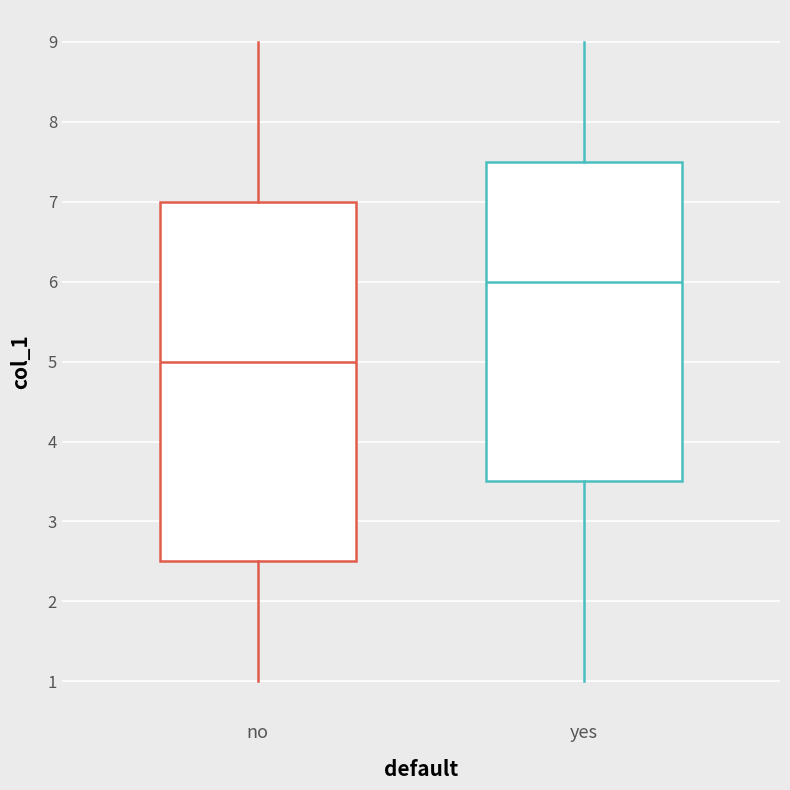

Which box's median line is the highest?

yes